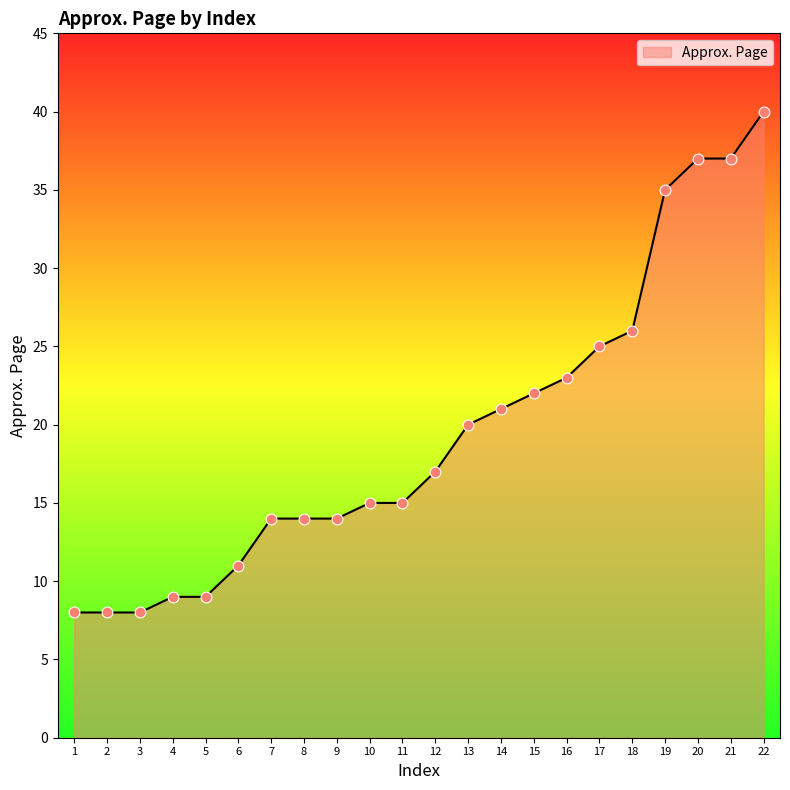

What is the ratio of the value at 8 to the value at 10?

0.9